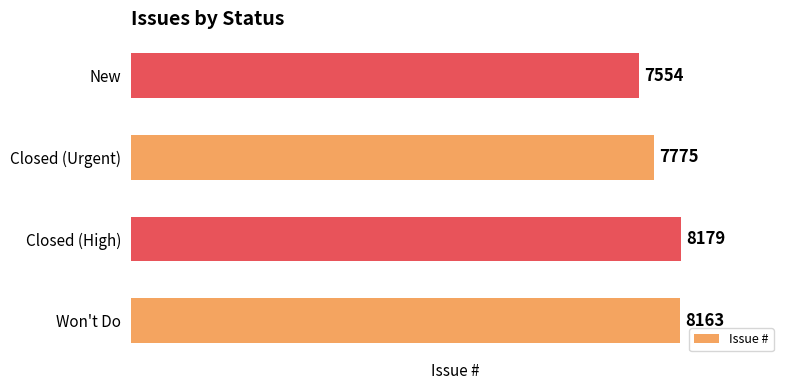

Where is the data nearest to the value 7866?

Closed (Urgent)